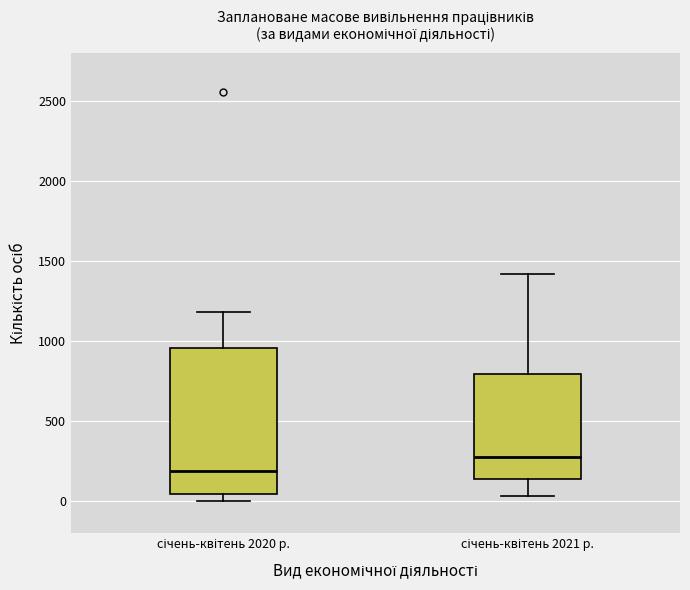

Comparing the boxes themselves (not the whiskers), which one is the tallest?

січень-квітень 2020 р.